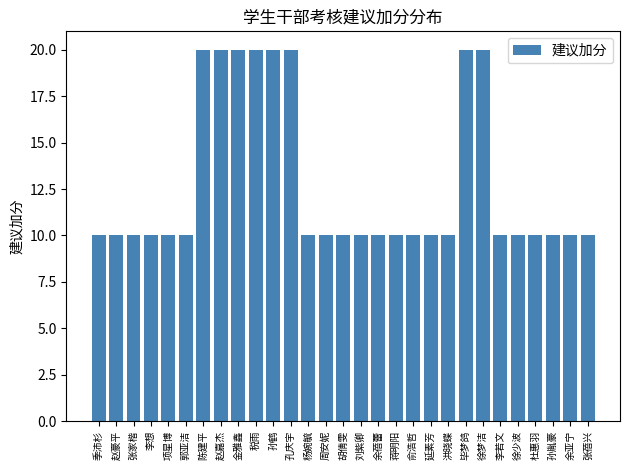

Read the value at 税雨.

20